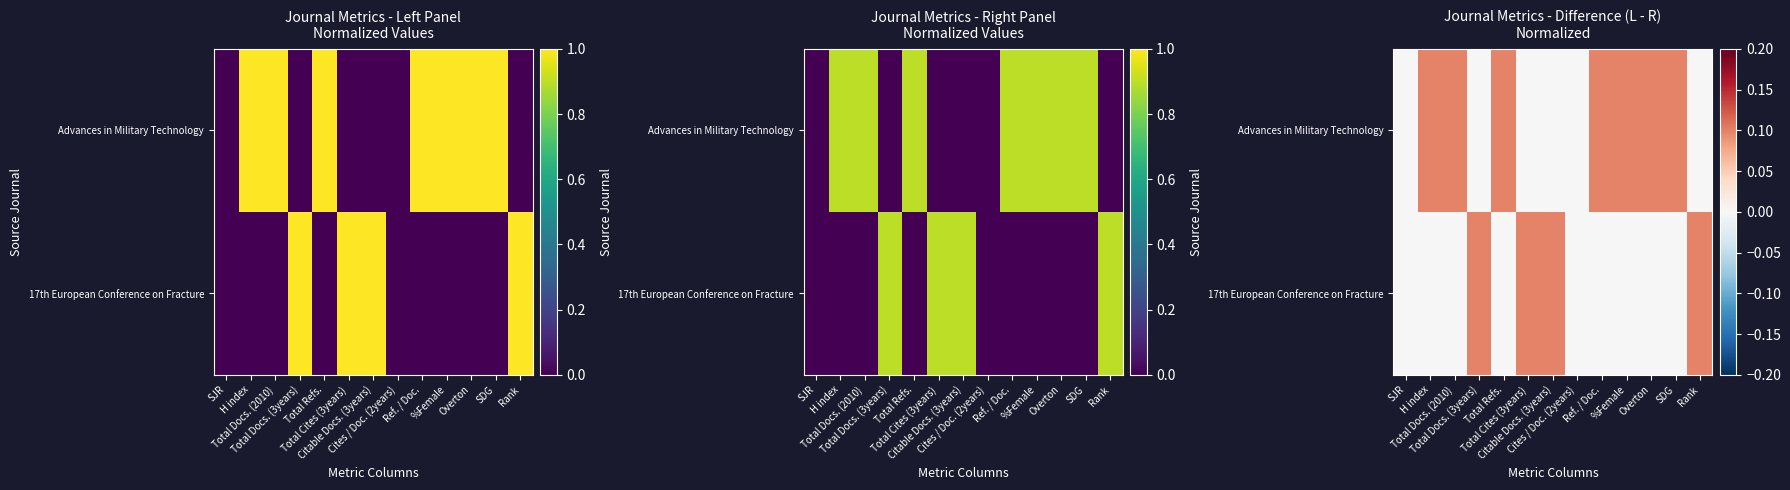

How many values in Advances in Military Technology are above zero?

7